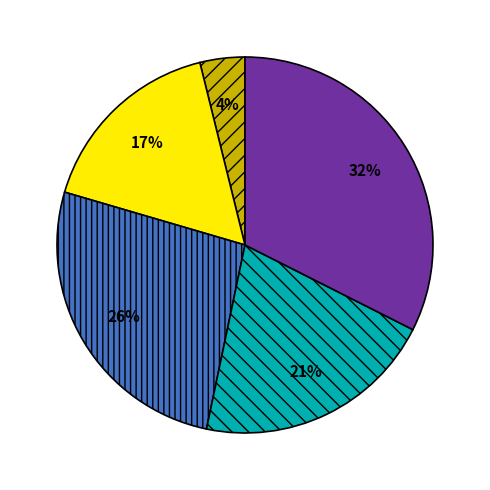

To the nearest percent, what is the average slice percentage?

20%